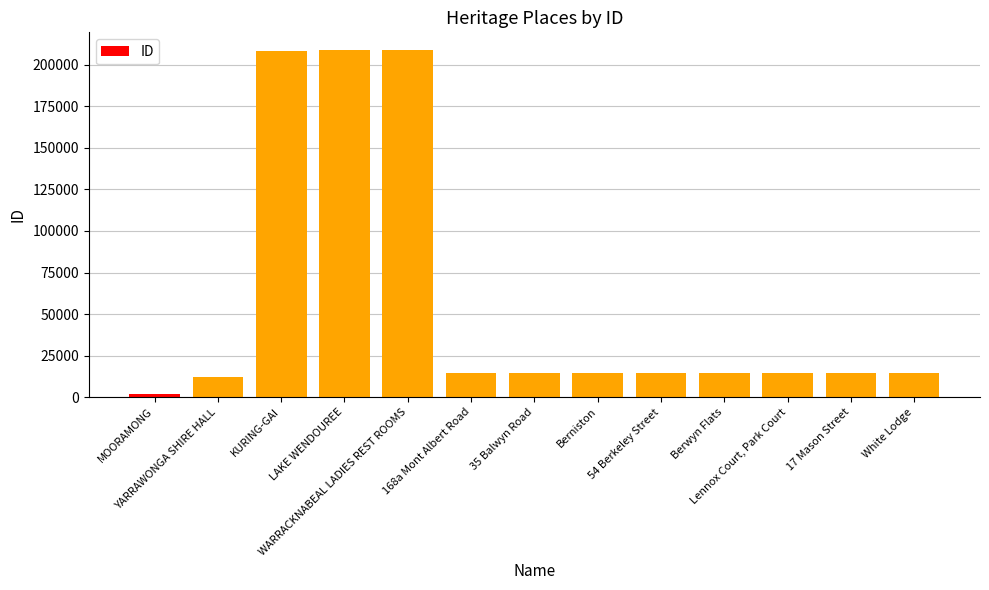

How many data points are less than 14553?

6